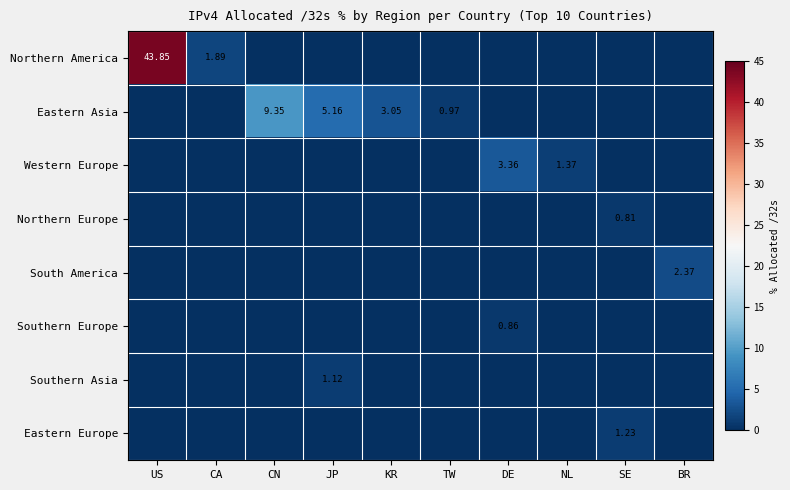

Is it true that Northern Europe equals -0.3 at DE?

False